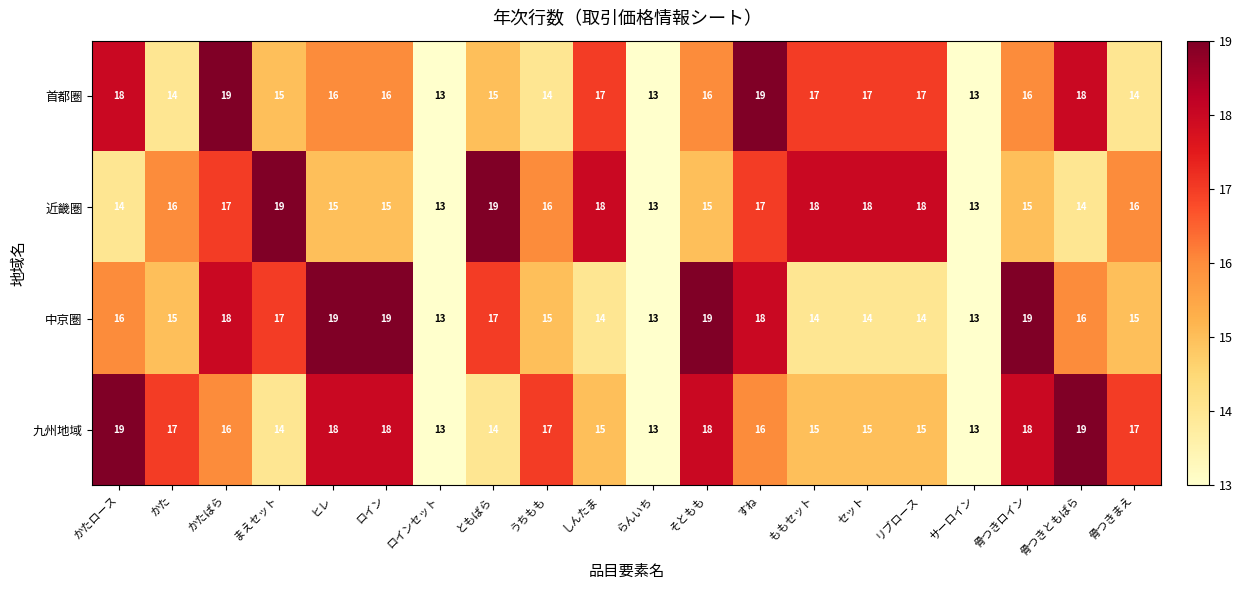

Count the 九州地域 values in the range 15 to 18.

13